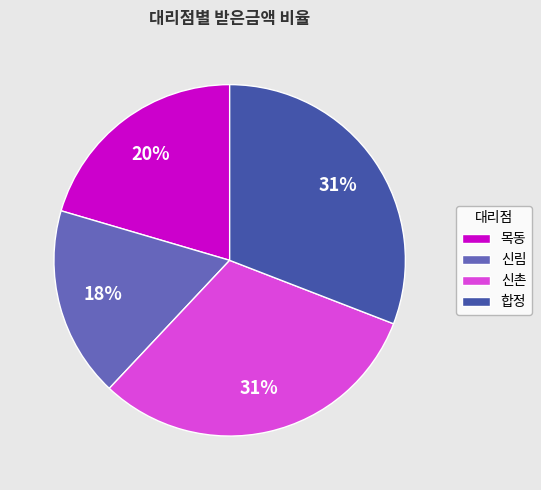

Combined, do 합정 and 신촌 account for over 50%?

Yes